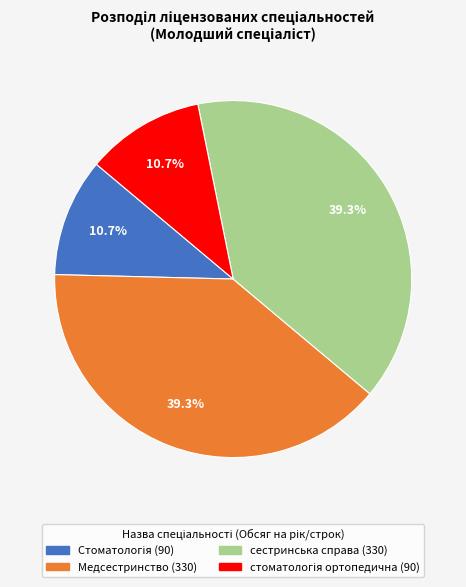

Does any single category account for the majority?

No